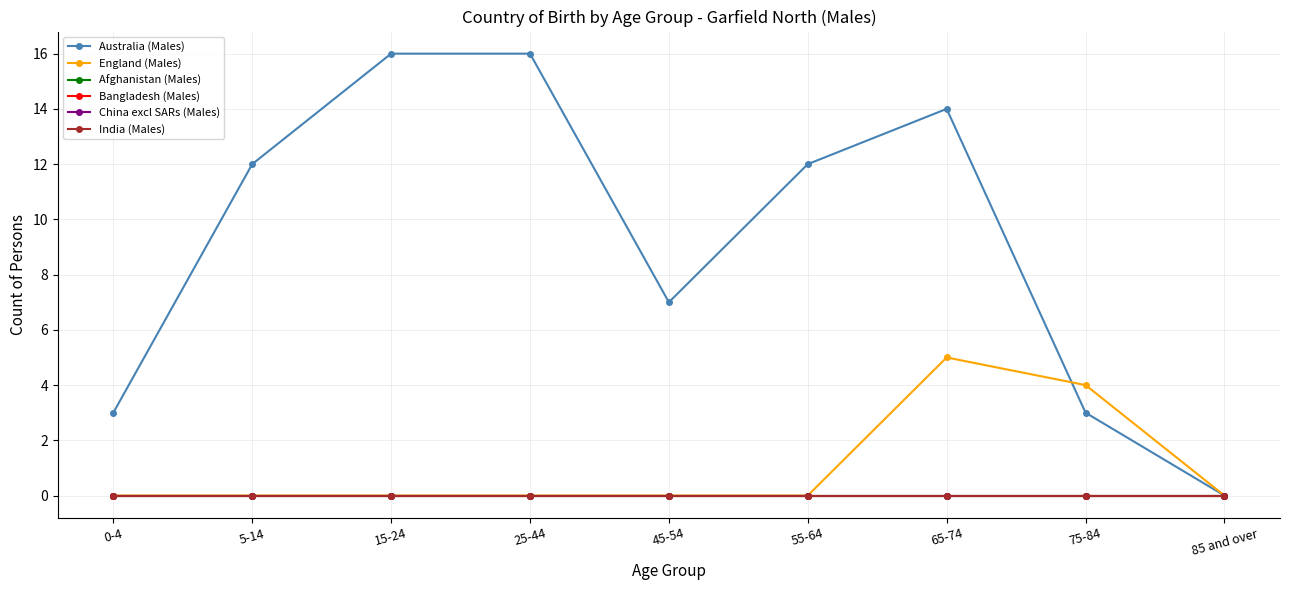

True or false: China excl SARs (Males) and Afghanistan (Males) cross at least once.

False